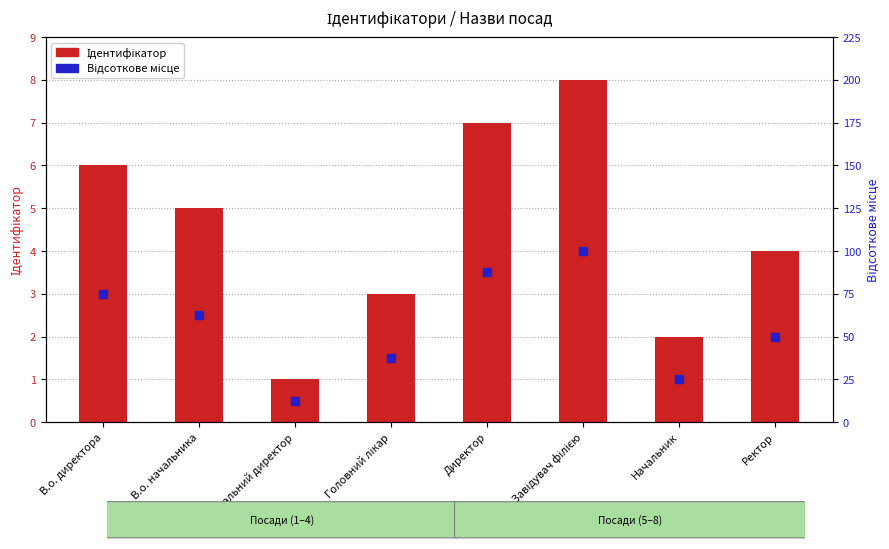

Which series reaches the maximum Y coordinate?

Відсоткове місце